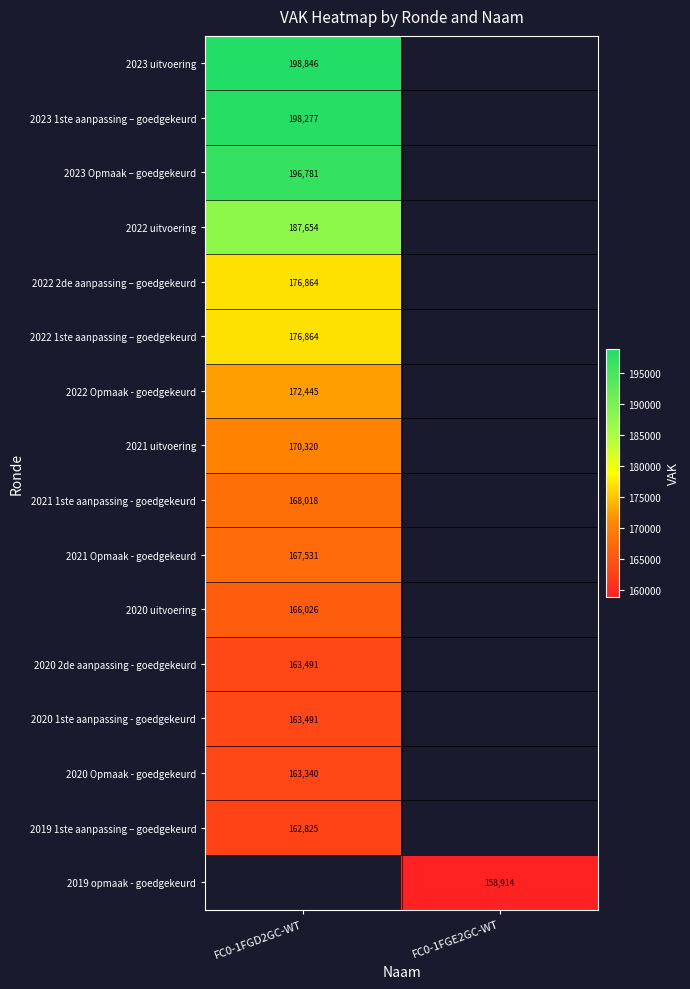

Is it true that 2019 opmaak - goedgekeurd equals 268273.9 at FC0-1FGE2GC-WT?

False